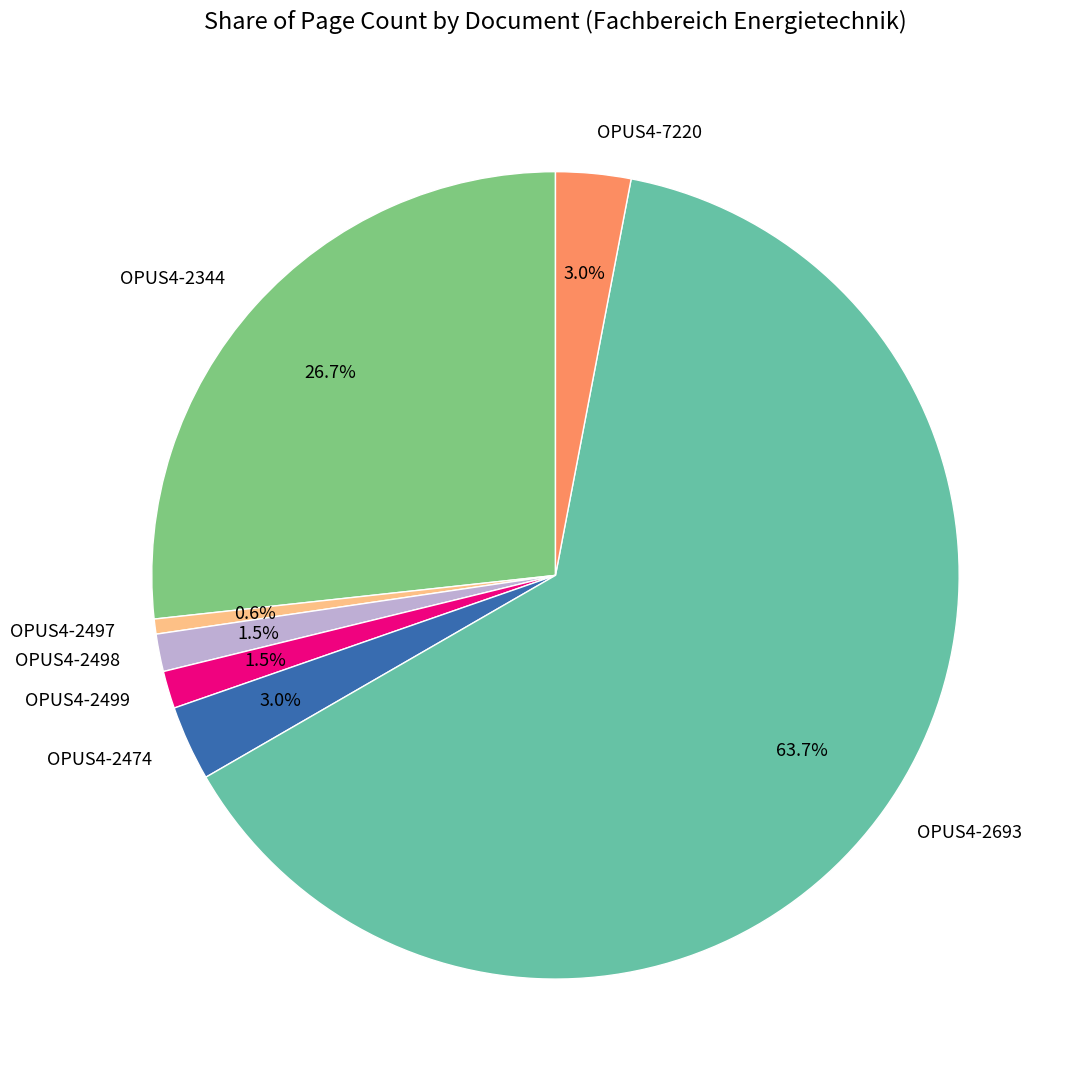

To the nearest percent, what percentage of the pie is OPUS4-7220?

3%